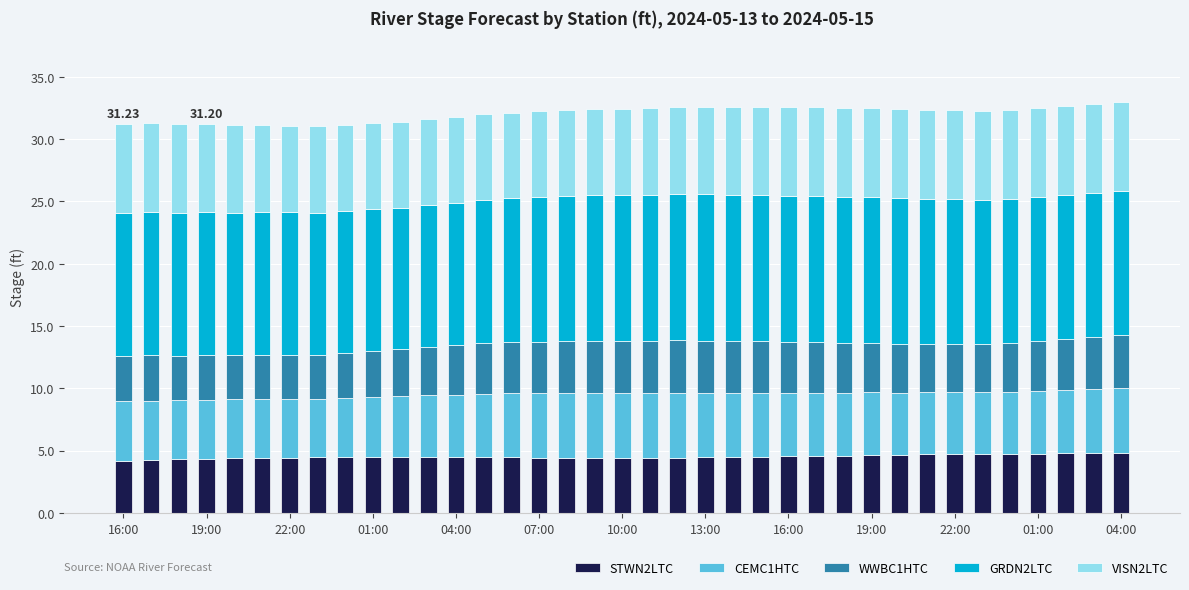

What is the average value of the STWN2LTC series?

4.5